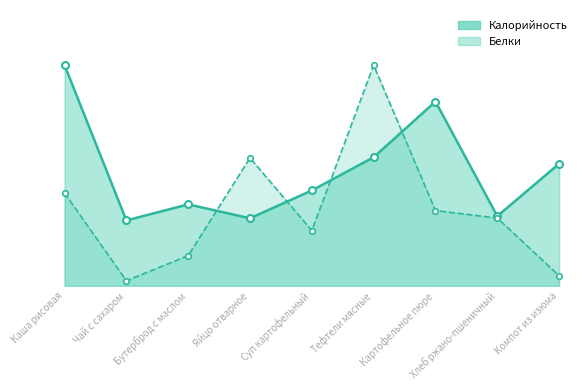

How many intersections are there between Калорийность and Белки?

4